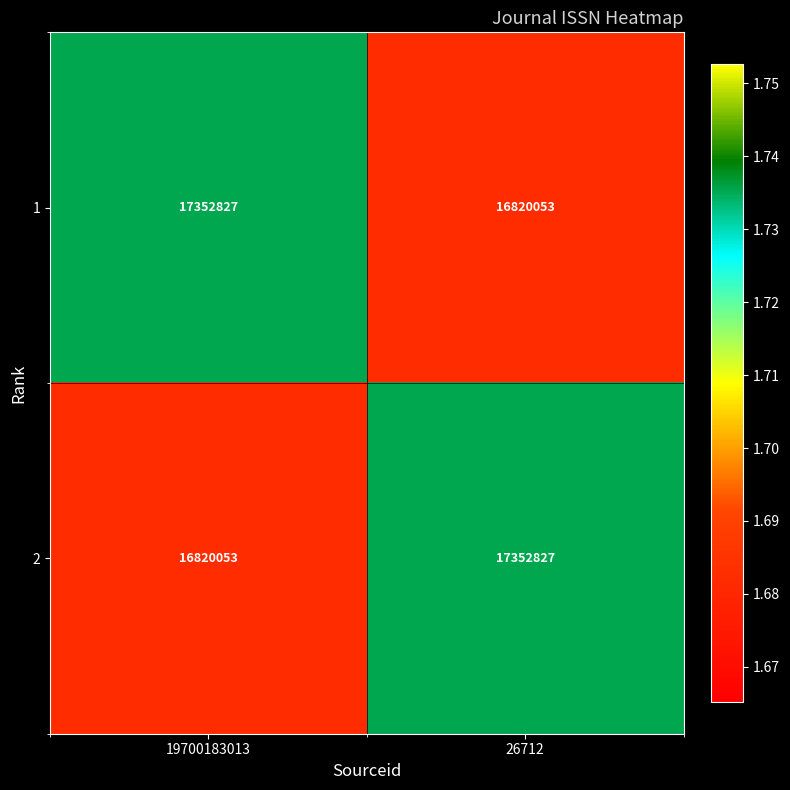

What is the average value of the 1 series?

17086440